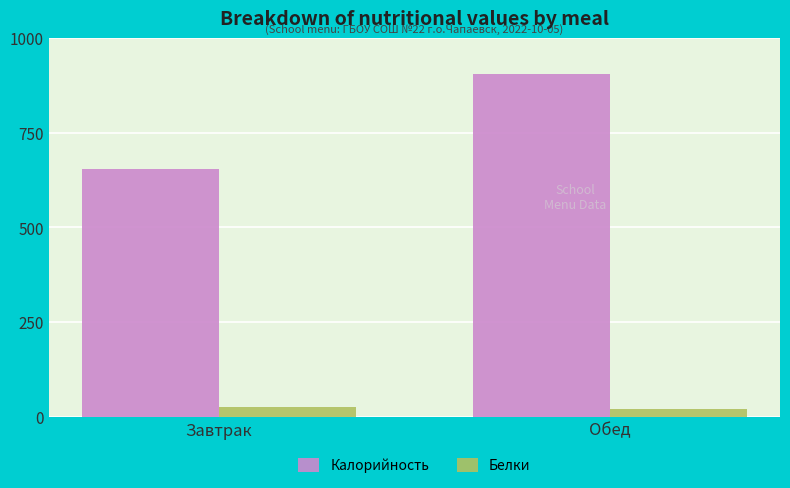

What is the sum of all Белки values?

45